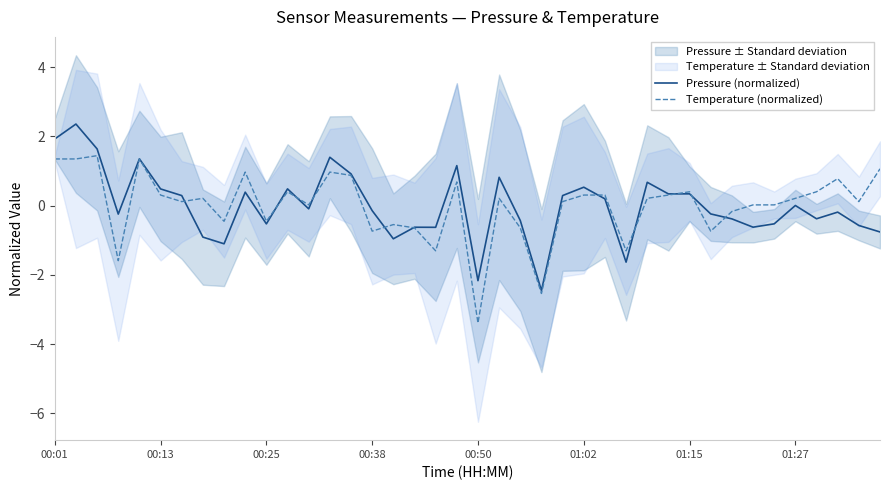

What is the value of the Temperature (normalized) point at the 22nd from the left?

0.2